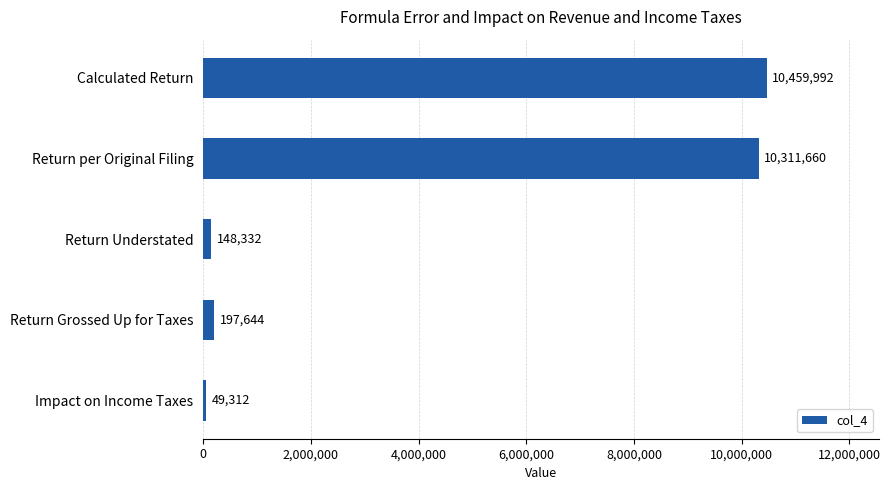

What position from the bottom is Return per Original Filing?

4